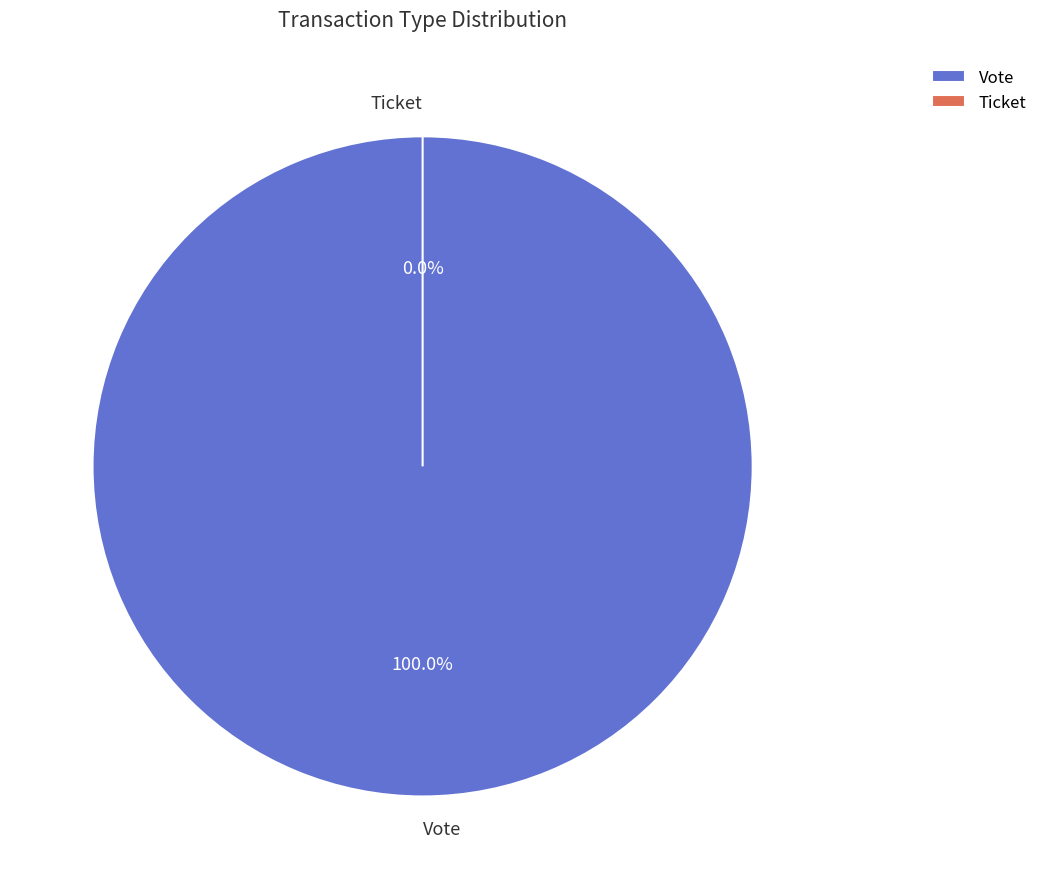

Which slice is the smallest?

Ticket